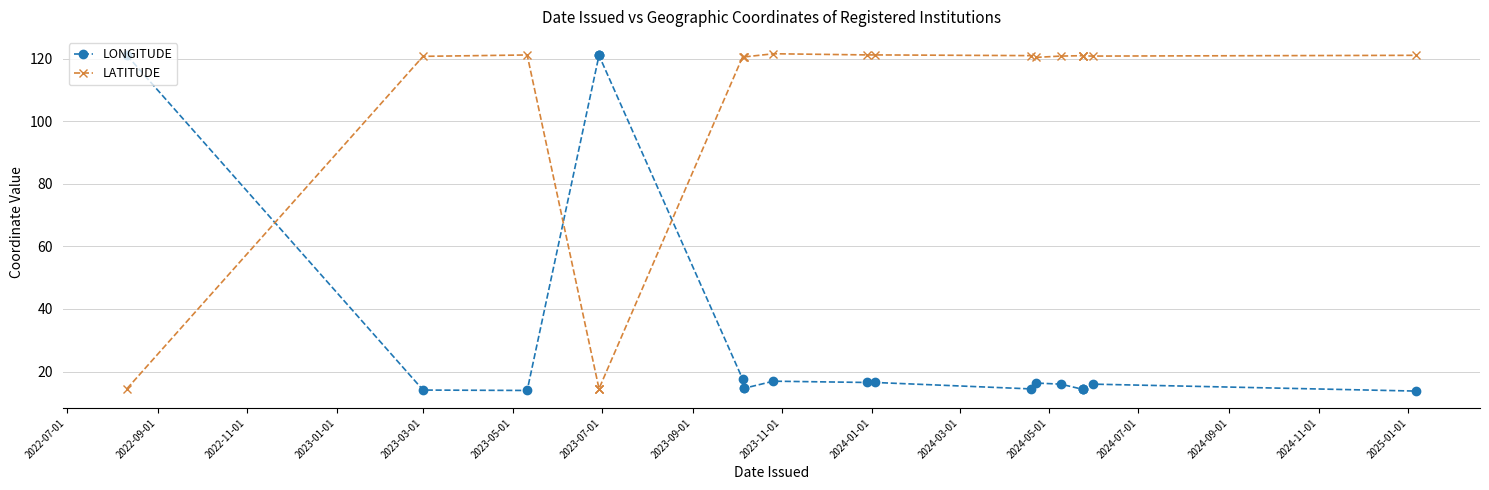

In LONGITUDE, how many points are higher than both neighbors (excluding endpoints)?

4